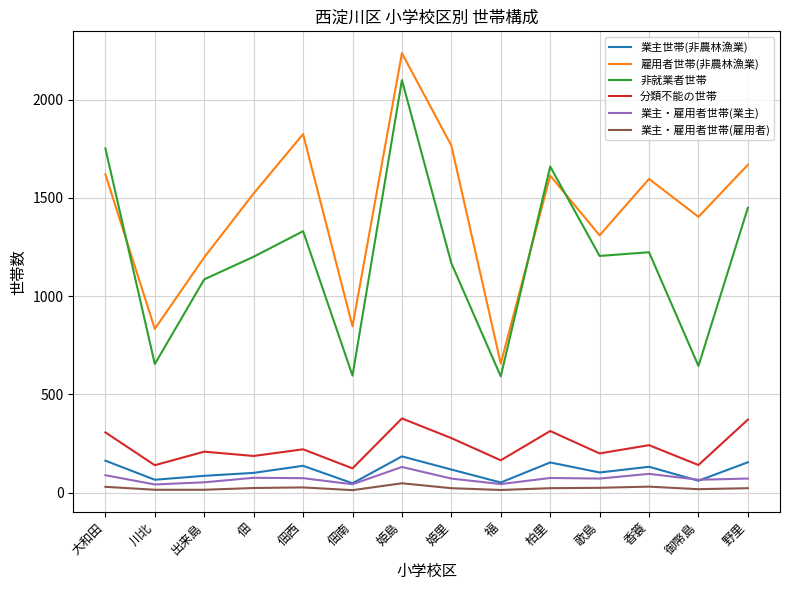

How many lines are shown in the chart?

6